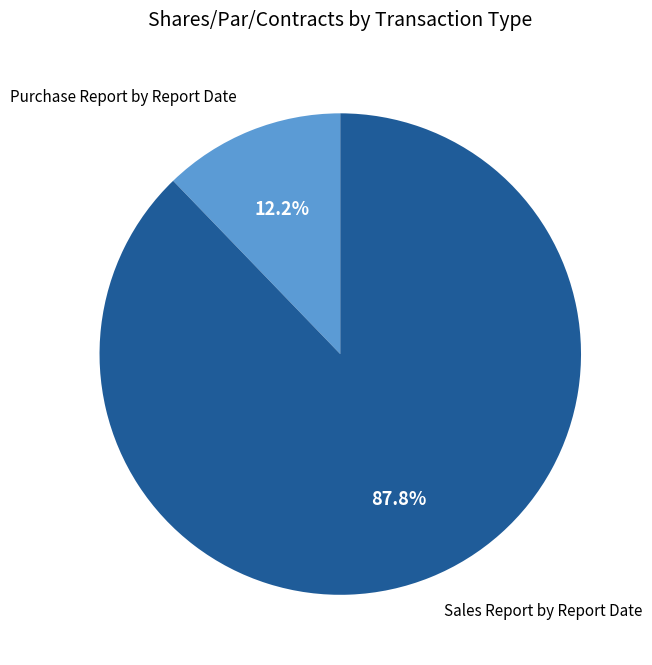

Is there a majority slice in this chart?

Yes